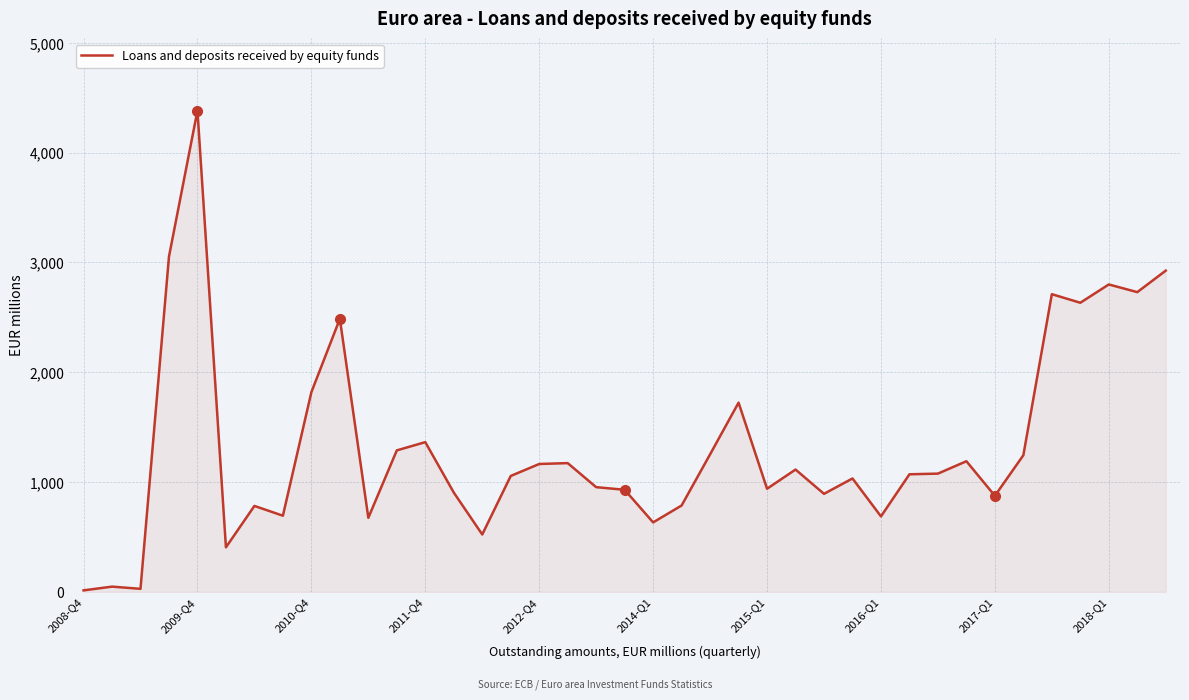

What is the difference between the maximum and minimum values?

4370.0